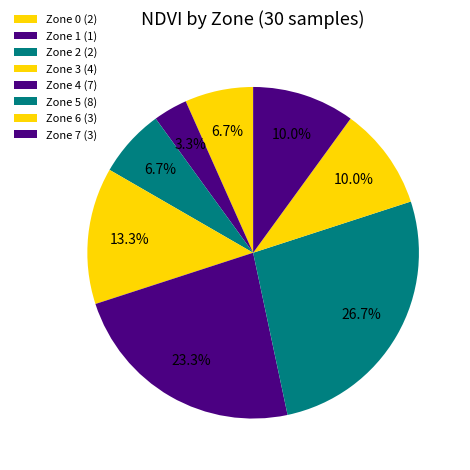

How many segments does this pie chart have?

8